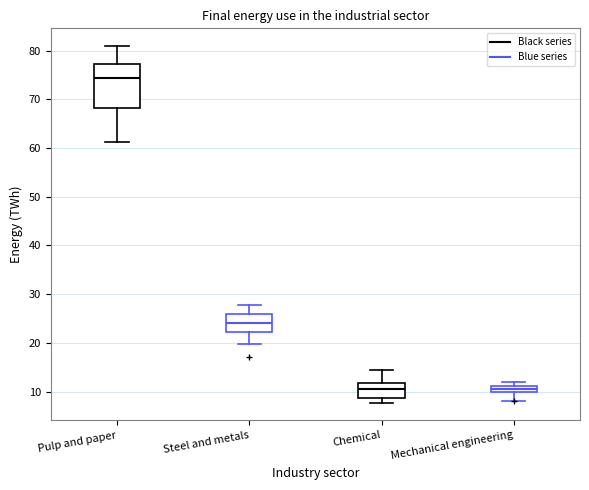

Where is the upper edge of the box for Pulp and paper on the y-axis? The values are not printed on the chart, so give them approximately, as read against the axis.

77